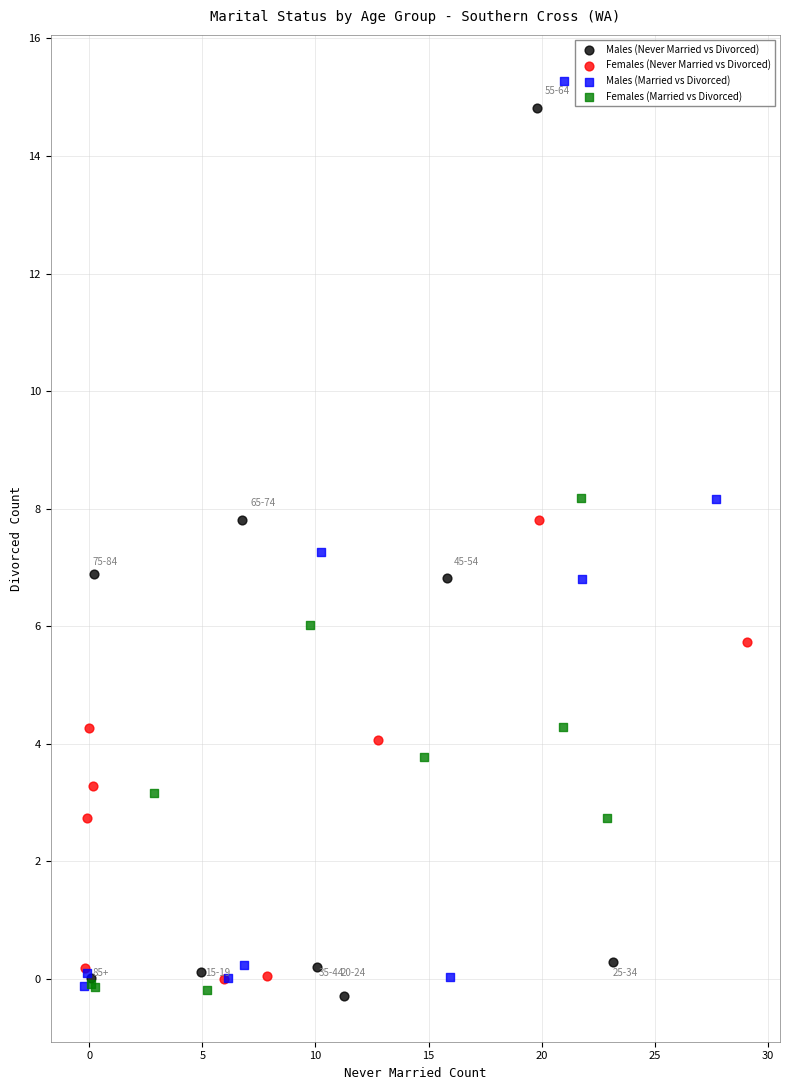

Which series has the widest spread of Y values?

Males (Married vs Divorced)